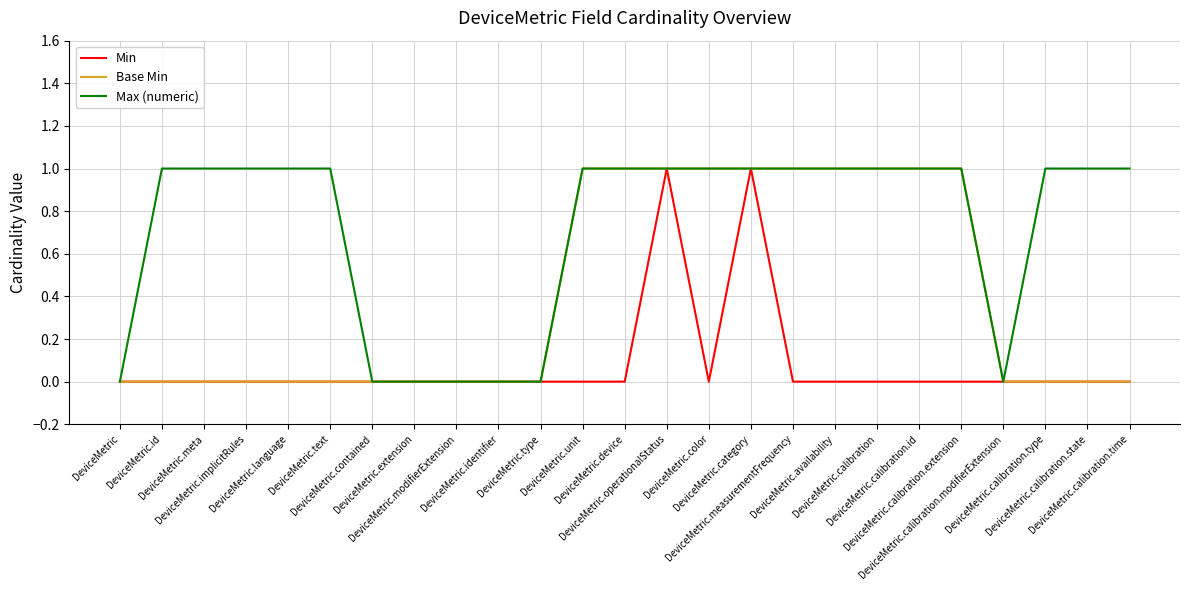

Which series has the largest total across all categories?

Max (numeric)